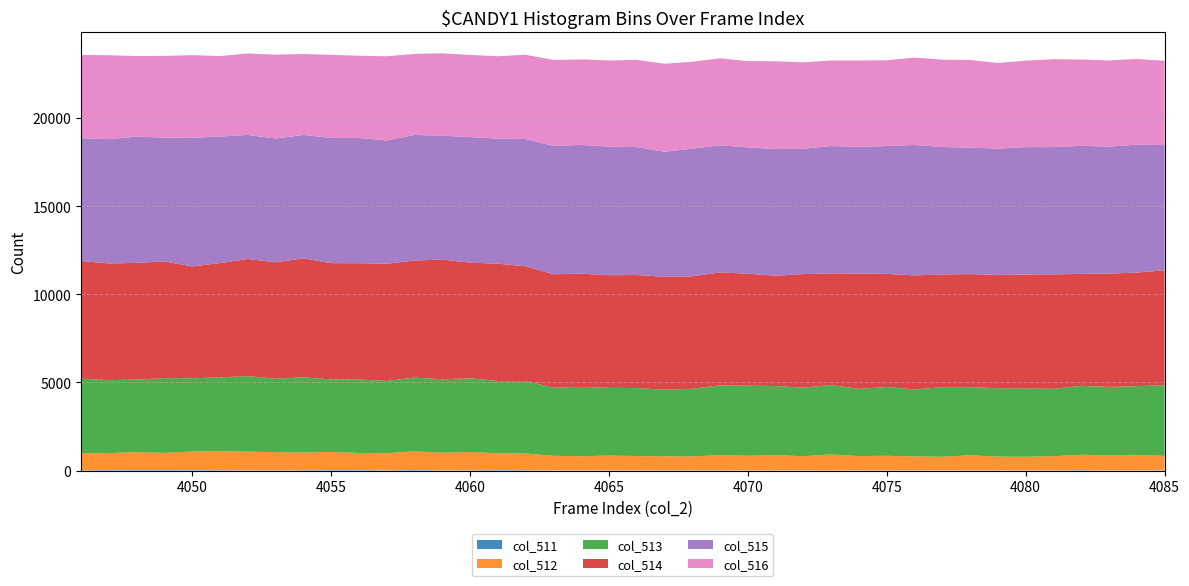

Reading right to left, transcribe all the data shown in this chart.

col_511: 18	9	10	23	16	12	15	12	15	11	14	13	5	13	10	8	19	17	19	12	16	12	13	21	27	20	15	31	17	28	31	21	19	20	22	28	28	28	26	21
col_512: 812	882	856	871	797	768	776	854	768	791	823	810	910	802	860	830	855	785	787	812	834	800	824	946	953	1031	994	1063	964	971	1023	998	1024	1054	1068	1052	973	1015	964	963
col_513: 4012	3897	3878	3913	3824	3872	3882	3866	3949	3798	3905	3811	3939	3886	3924	3977	3961	3837	3781	3854	3844	3936	3859	4114	4100	4184	4172	4178	4102	4168	4114	4267	4170	4282	4200	4153	4239	4121	4137	4233
col_514: 6521	6443	6430	6352	6490	6469	6422	6413	6393	6473	6416	6540	6332	6445	6259	6350	6408	6380	6404	6415	6390	6421	6441	6508	6655	6558	6788	6643	6649	6596	6599	6753	6604	6646	6479	6349	6623	6619	6618	6676
col_515: 7099	7257	7204	7263	7222	7226	7167	7172	7231	7398	7252	7190	7223	7110	7183	7173	7209	7244	7096	7256	7289	7305	7280	7222	7096	7125	7029	7125	6994	7103	7101	6999	7019	7037	7181	7293	7022	7163	7055	6965
col_516: 4786	4862	4887	4895	4986	4908	4860	4976	4955	4958	4867	4899	4856	4905	4986	4889	4934	4928	4993	4950	4891	4852	4879	4779	4675	4661	4673	4595	4778	4666	4715	4597	4758	4623	4564	4691	4640	4571	4759	4722